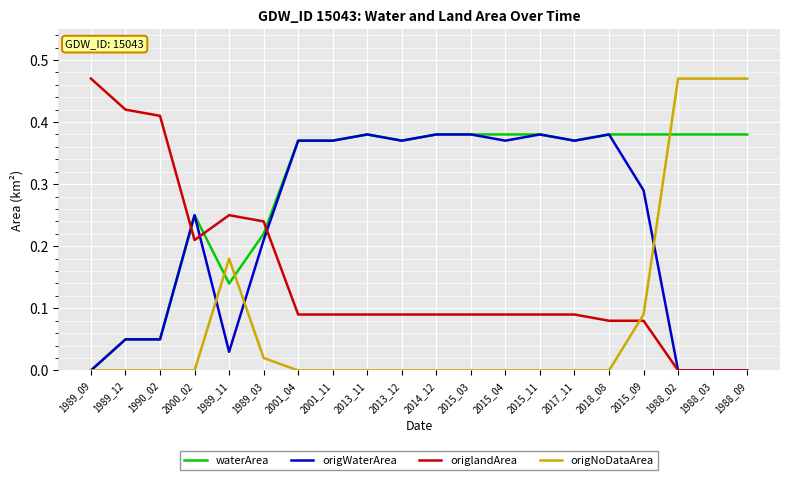

Which series has the largest total across all categories?

waterArea